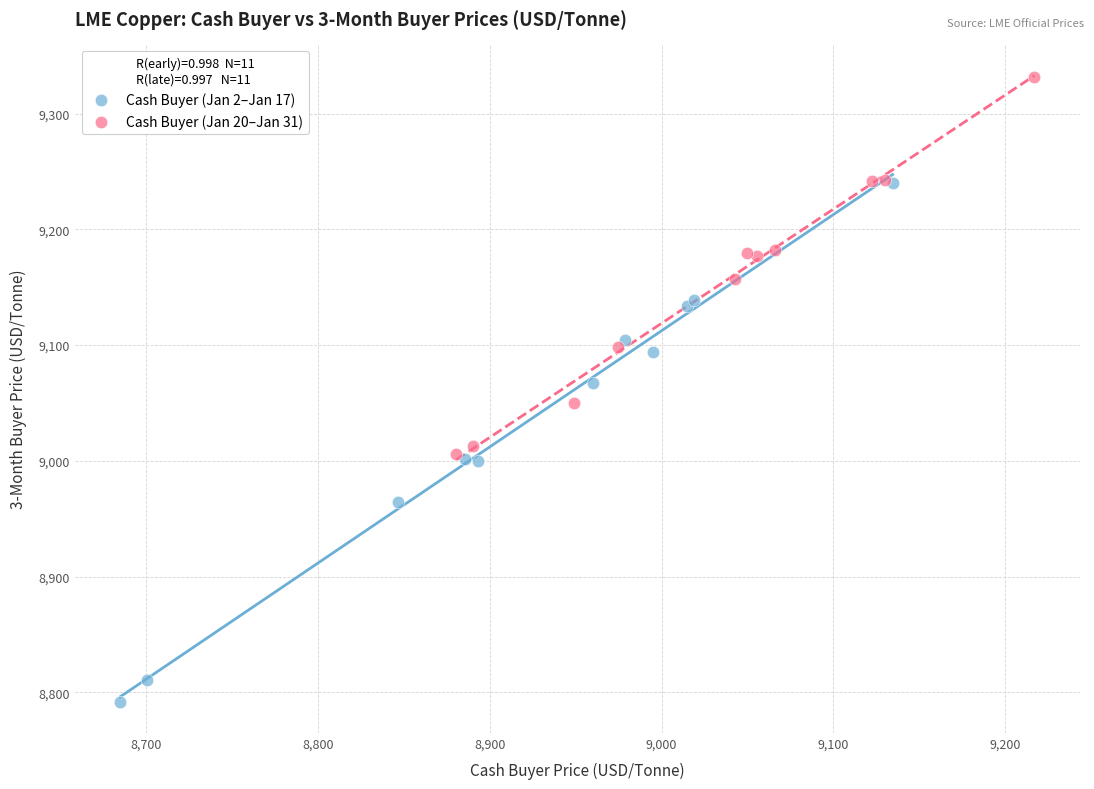

What are all the series names shown in the legend?

Cash Buyer (Jan 2–Jan 17), Cash Buyer (Jan 20–Jan 31)